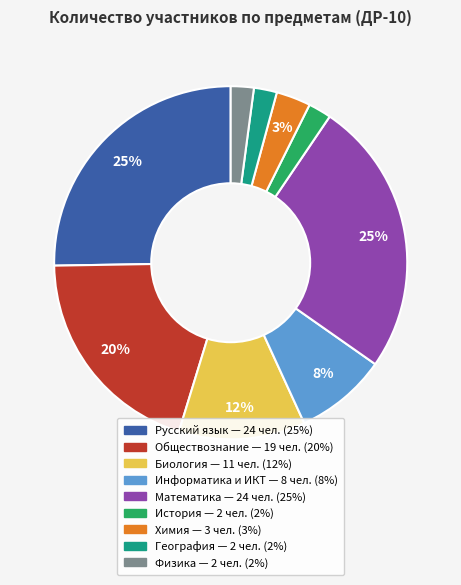

Do Химия and История together represent more than half of the pie?

No